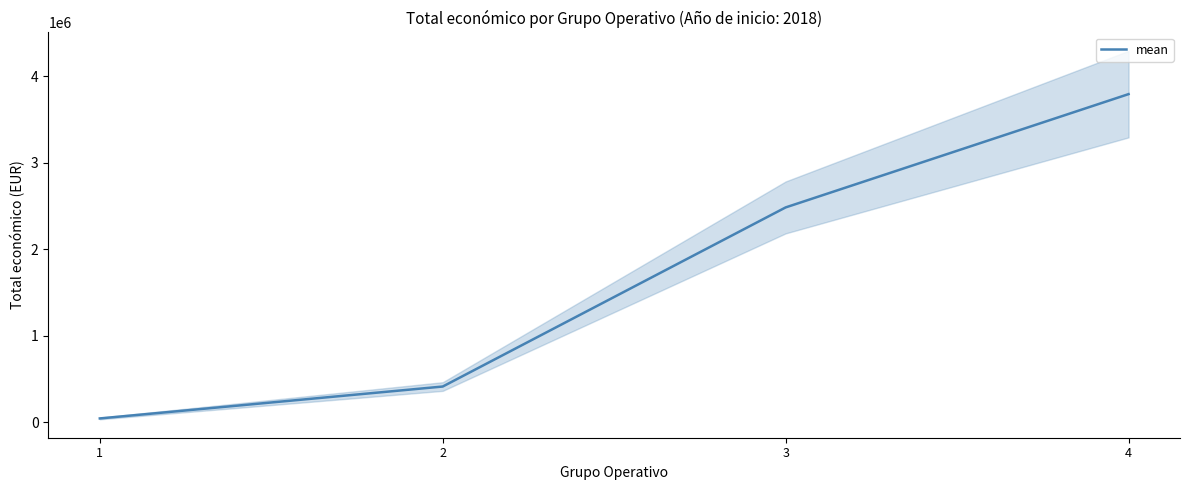

What is the value of the 2nd point from the left?

414788